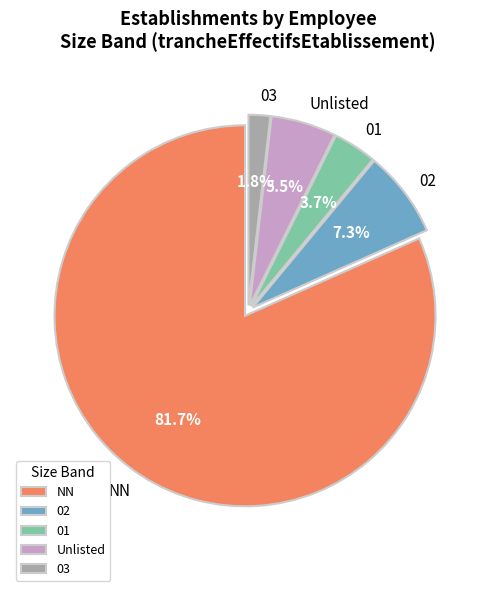

To the nearest percent, what is the average slice percentage?

20%